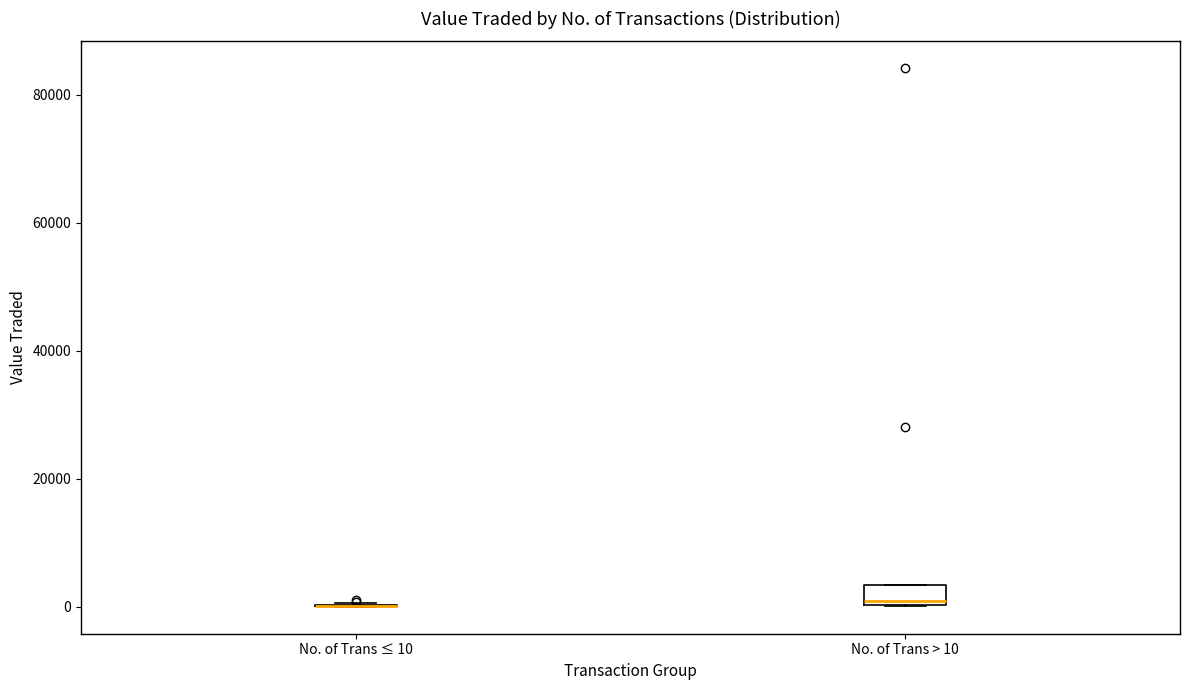

Reading left to right, read every box against the y-axis: the position of its median line, the range the box covers, and the ends of its whiskers. The values are not printed on the chart, so give them approximately, as read against the axis.

No. of Trans ≤ 10: box collapsed to a line at 0, whiskers 0 to 0
No. of Trans > 10: median 0, box 0 to 4000, whiskers 0 to 4000